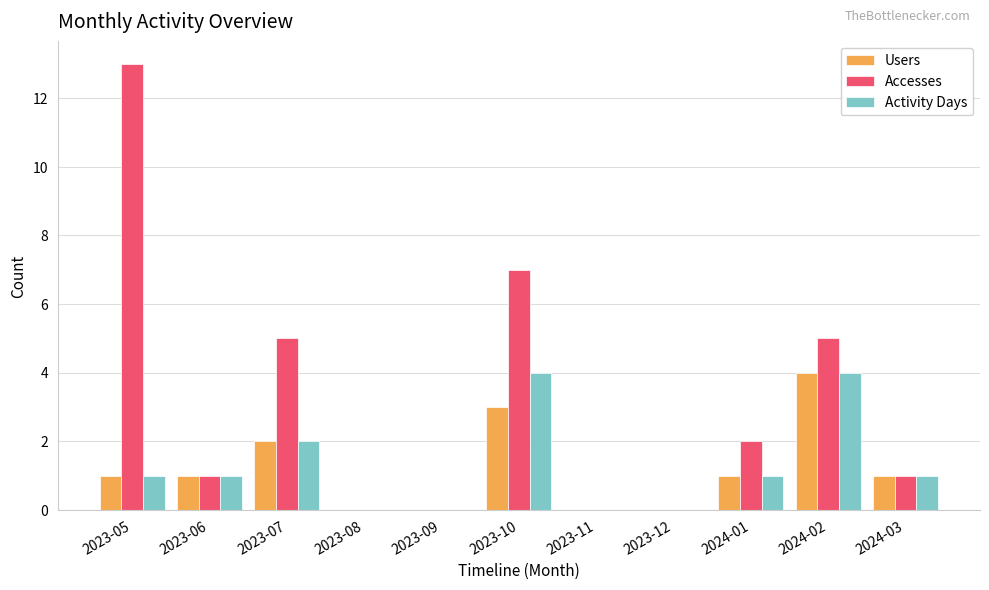

What is the highest value of the Users series?

4